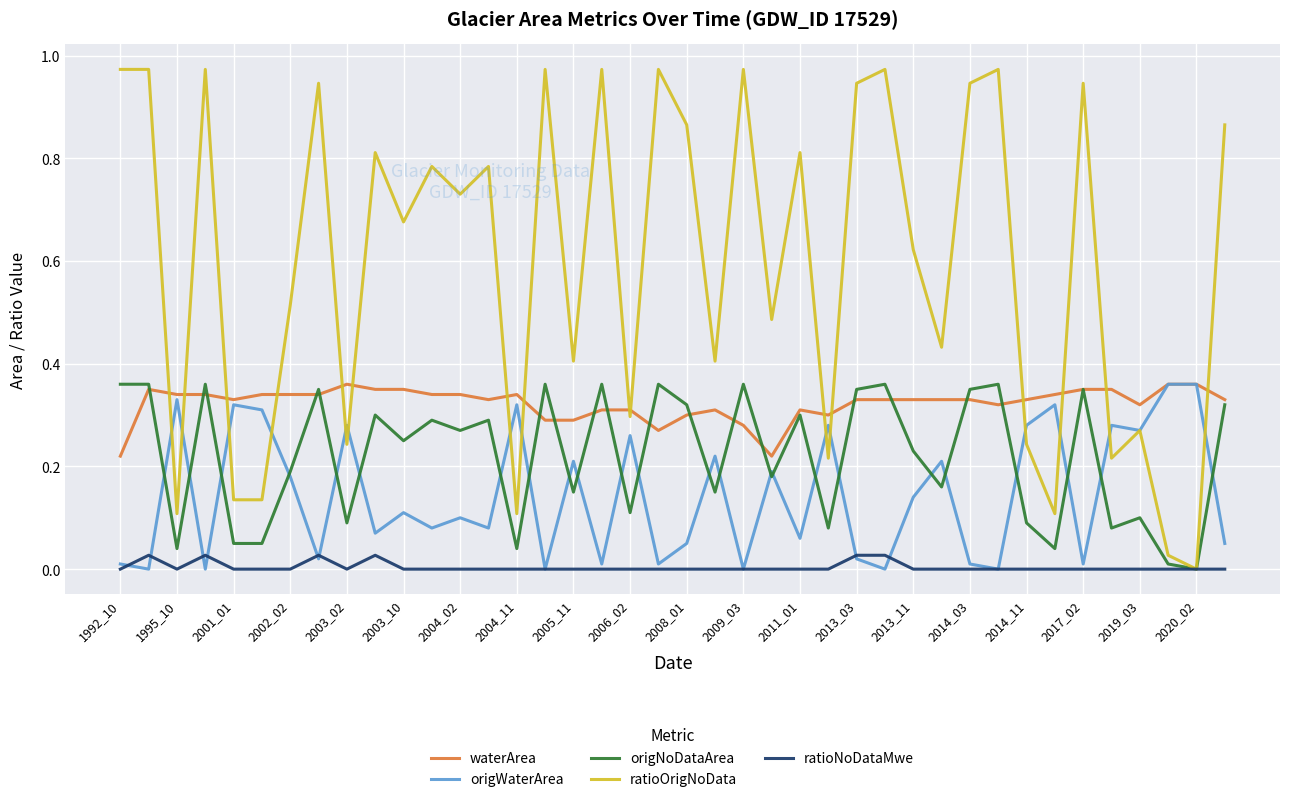

Which series has the widest spread of values?

ratioOrigNoData